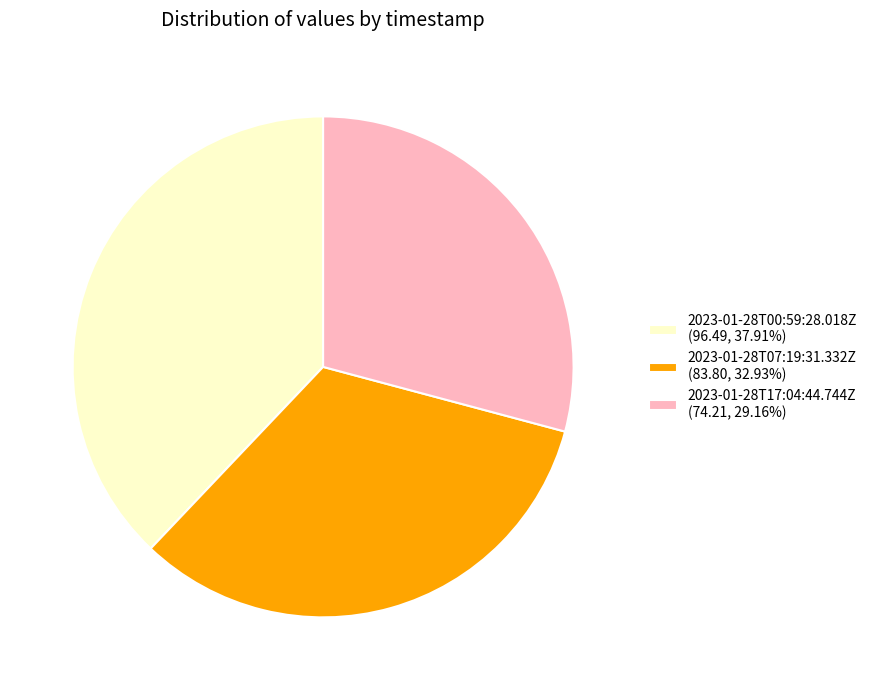

Is it true that 2023-01-28T00:59:28.018Z is 38% of the pie?

True